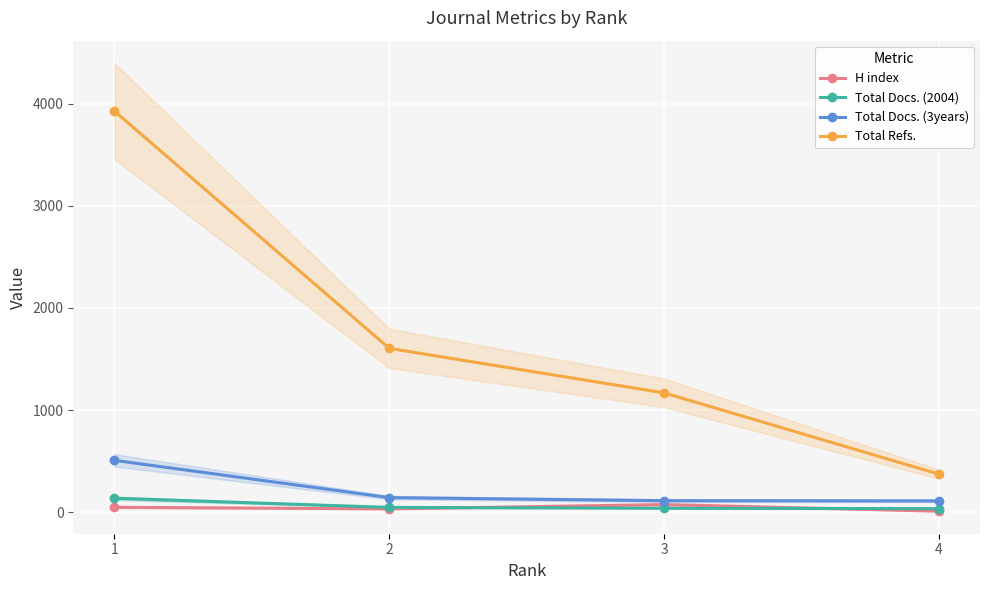

The Total Refs. series shows 1168 at 3. True or false?

True